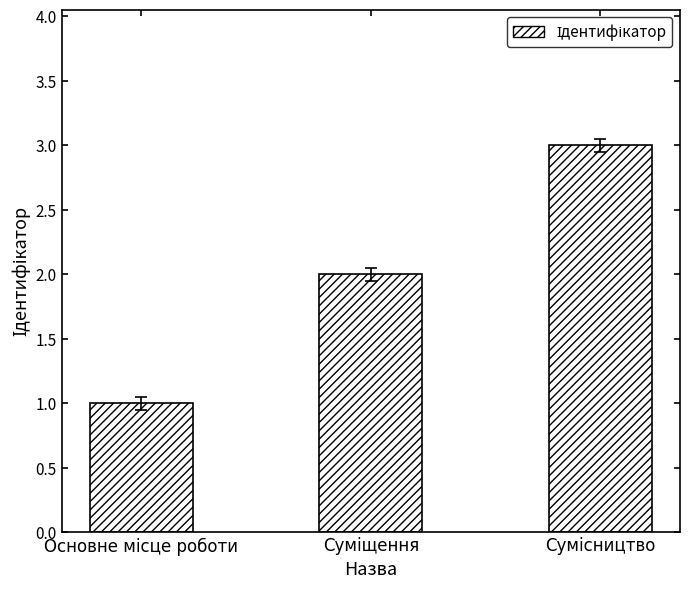

What is the sum of all values?

6